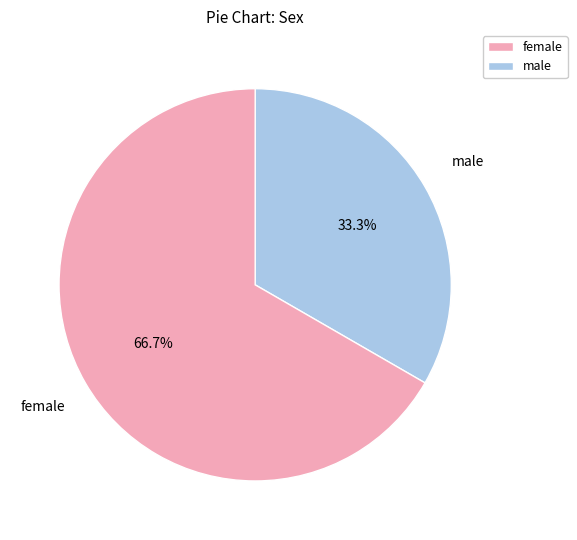

Count the number of slices in the pie.

2